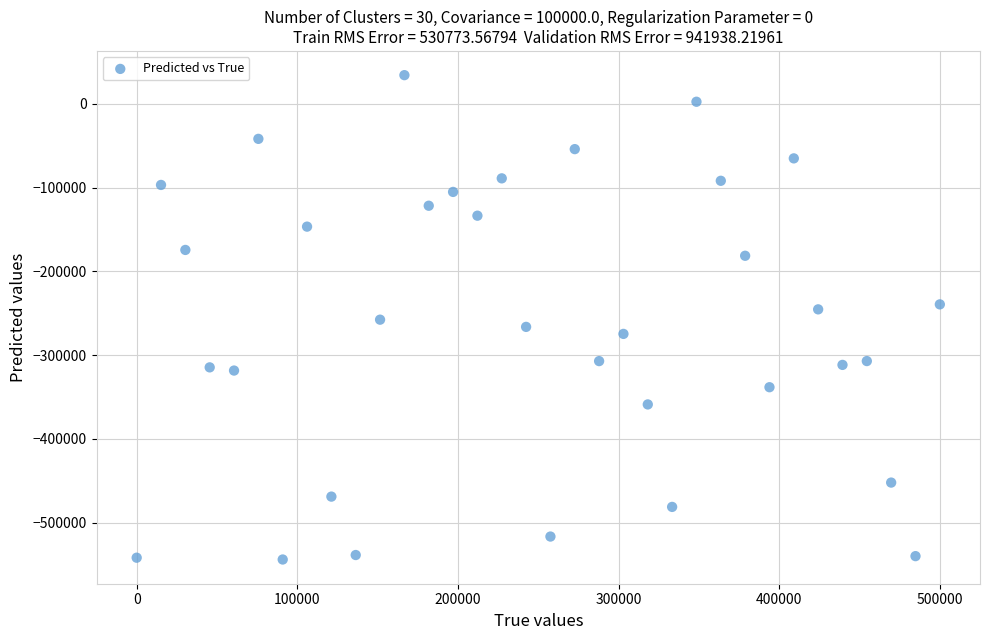

What is the range of Y values (max minus min)?

578290